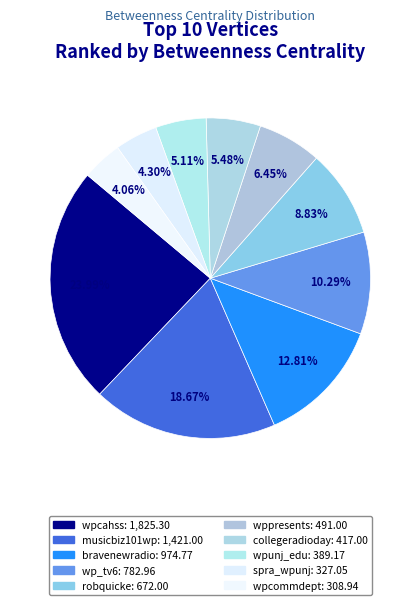

Count the number of slices in the pie.

10